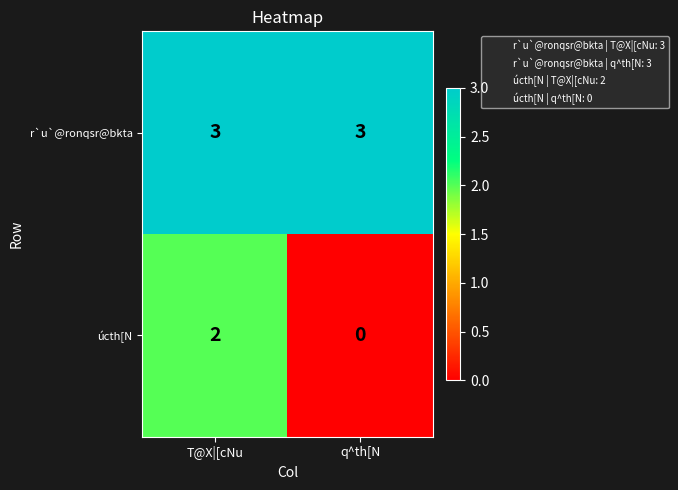

What value does the r`u`@ronqsr@bkta series have at q^th[N?

3